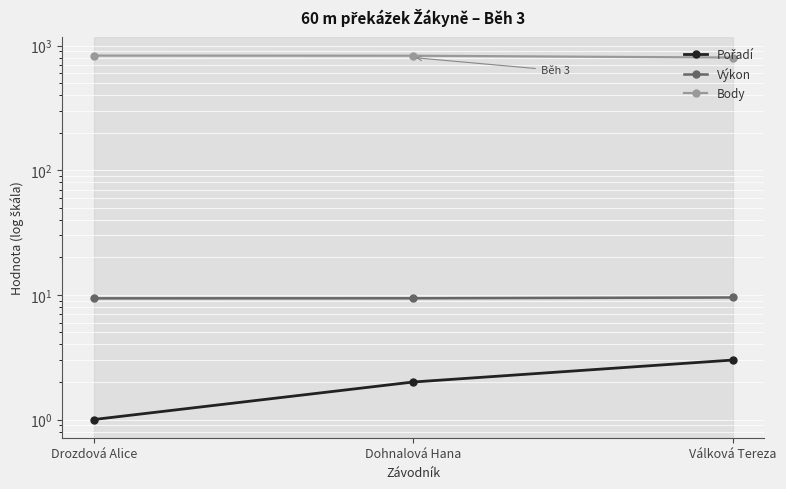

What is the maximum value for Výkon?

9.5